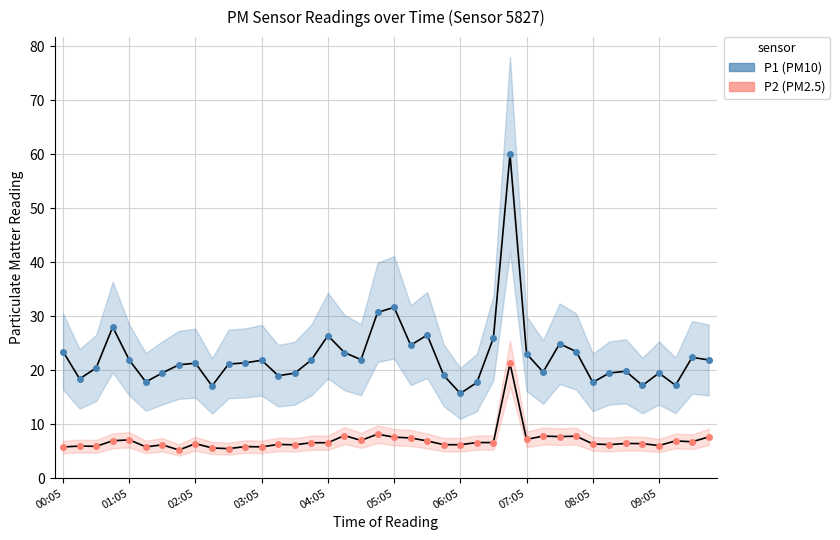

What is the greatest value displayed?

60.0